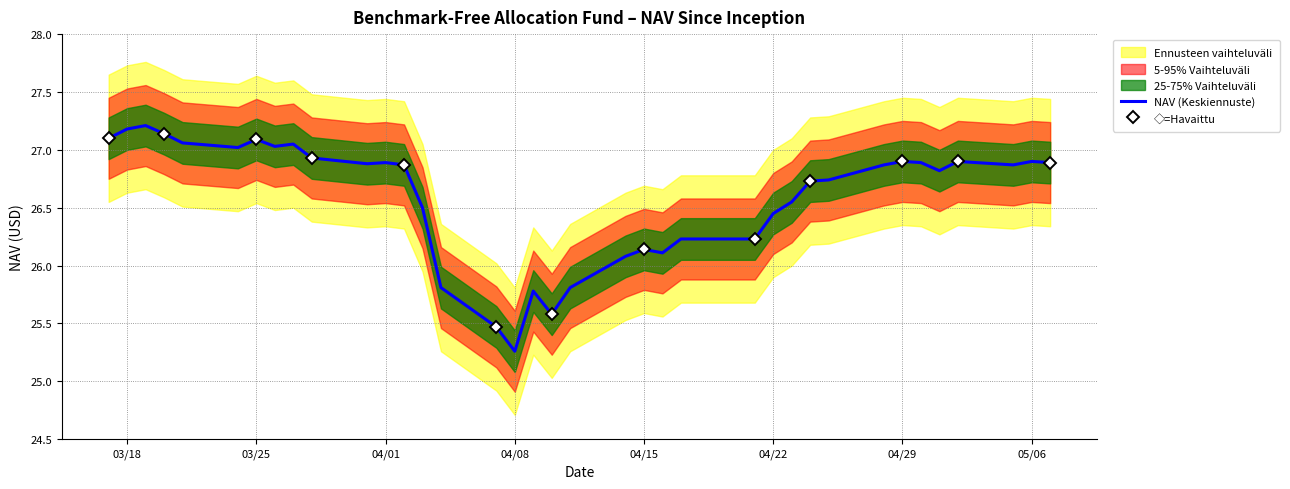

What is the highest value of the NAV (Keskiennuste) series?

27.2